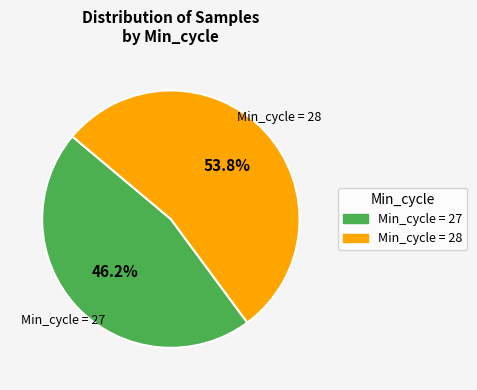

Is there any slice that represents more than half of the pie?

Yes